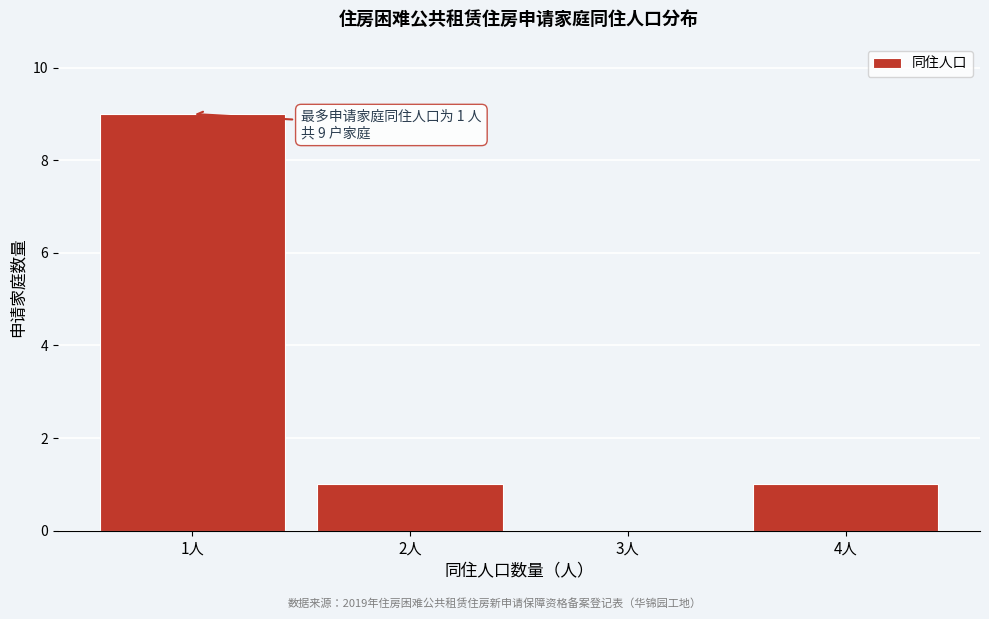

Reading left to right, transcribe all the data shown in this chart.

1人=9	2人=1	3人=0	4人=1